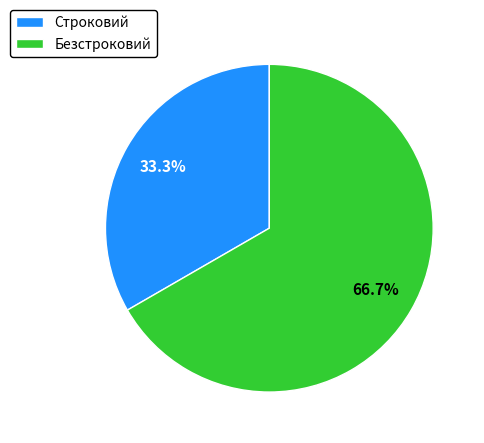

Count the number of slices in the pie.

2